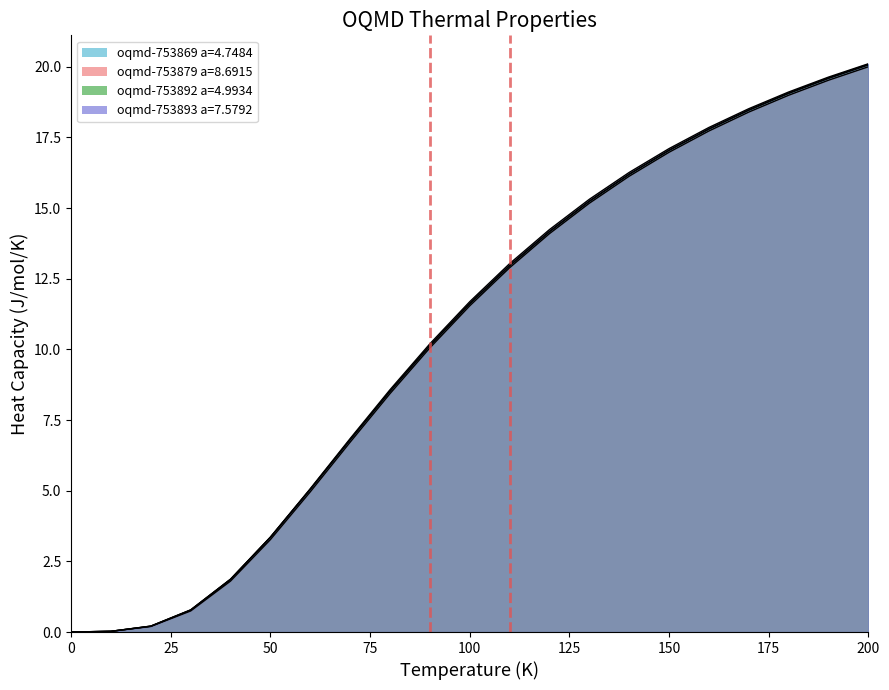

The oqmd-753879 a=8.6915 series shows 6.9 at 0. True or false?

False